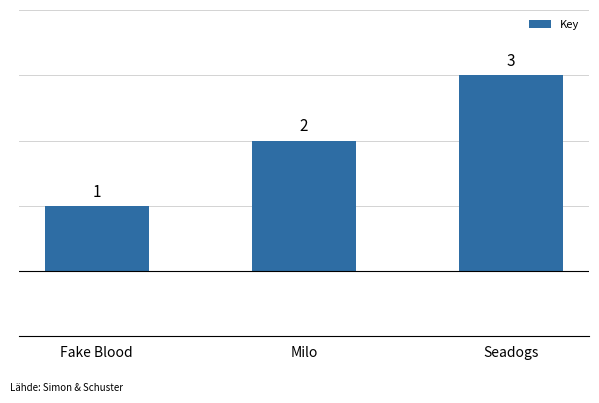

The value at Fake Blood is 1. True or false?

True